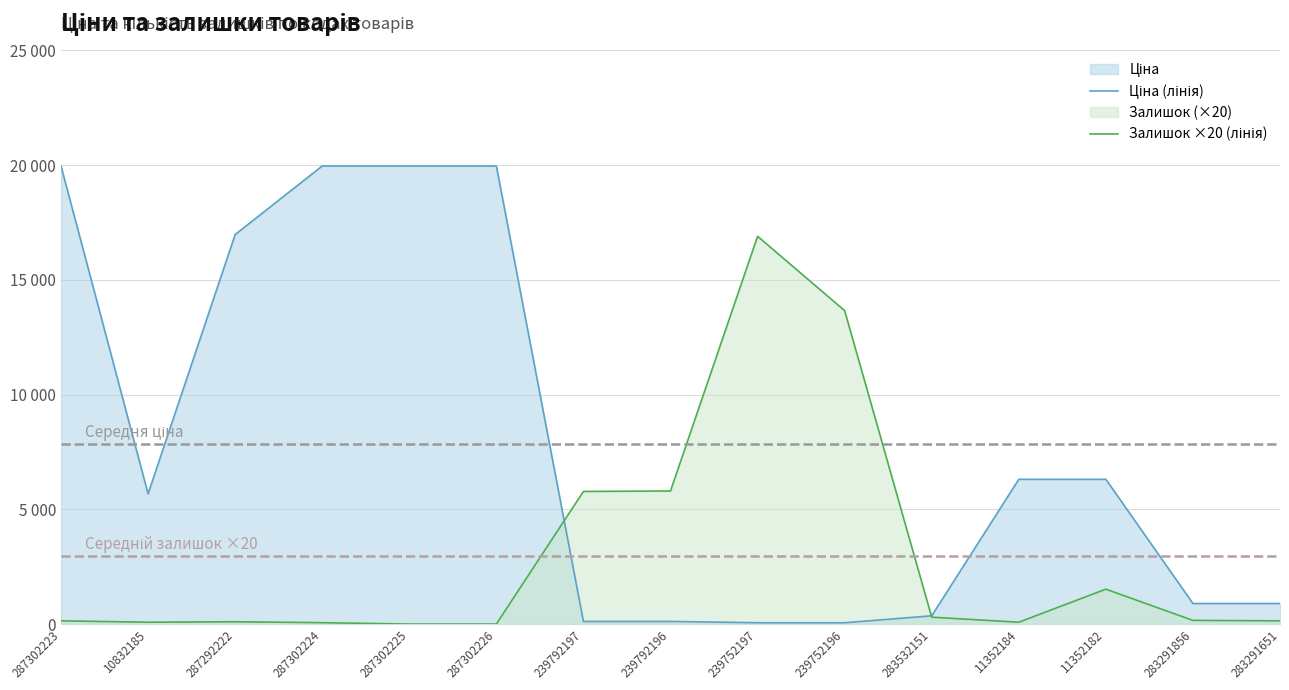

What is the difference between the maximum and second lowest values in the Ціна (лінія) series?

19907.1